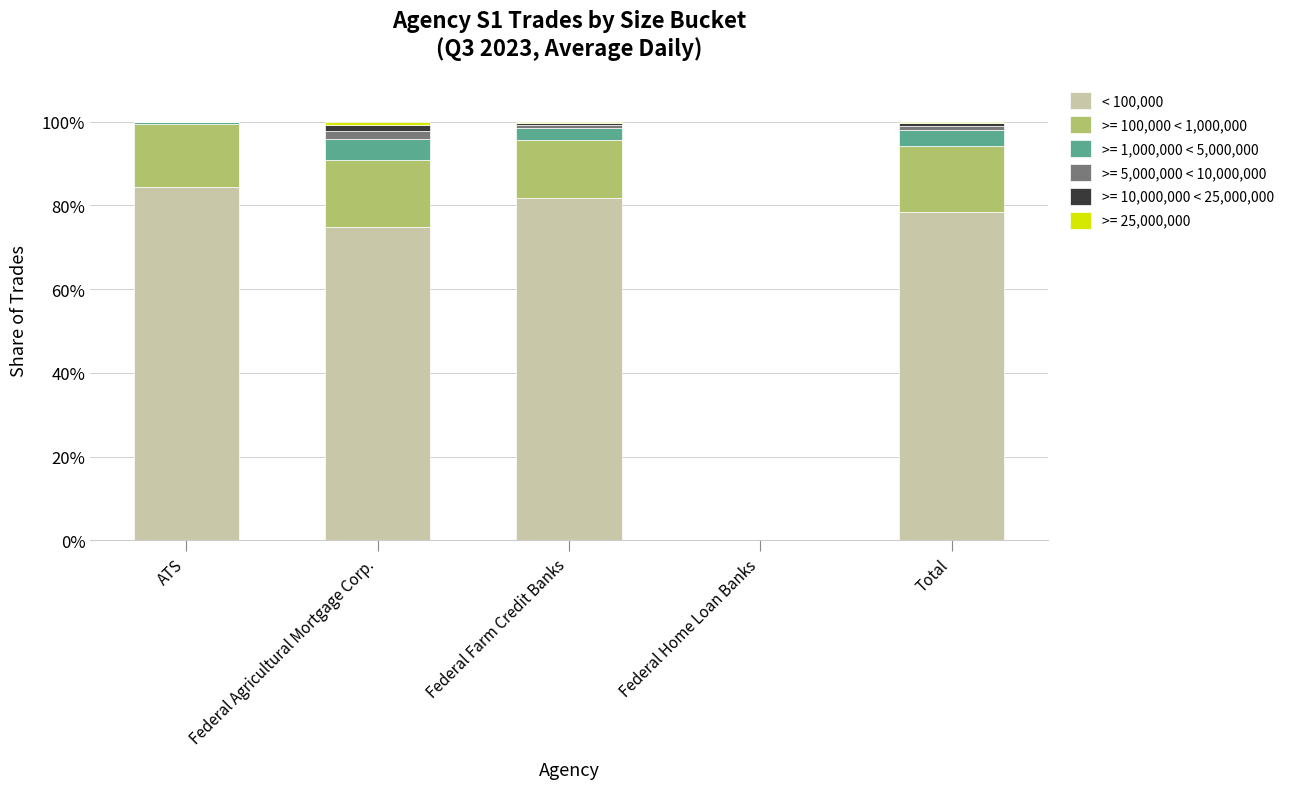

The < 100,000 series shows 21.3 at ATS. True or false?

False